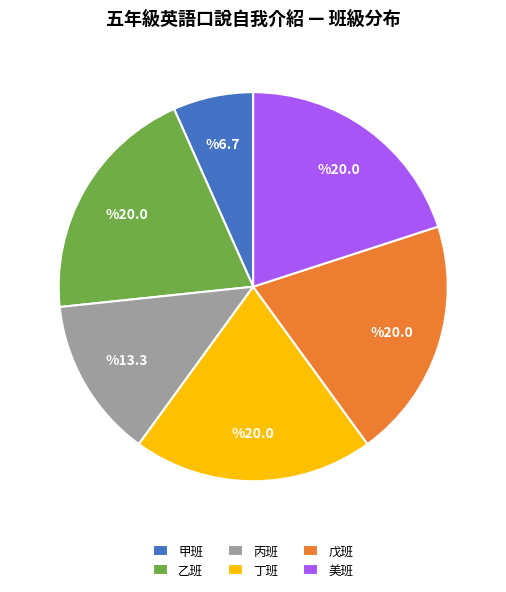

How many segments does this pie chart have?

6